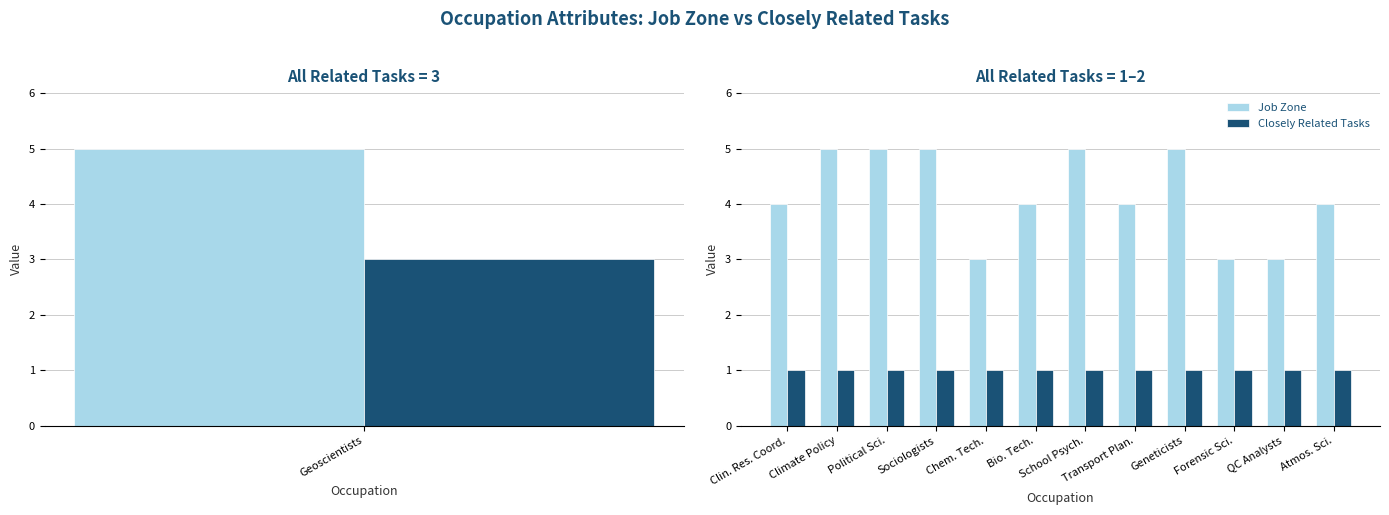

What is the total value across all series at Climate Policy?

6